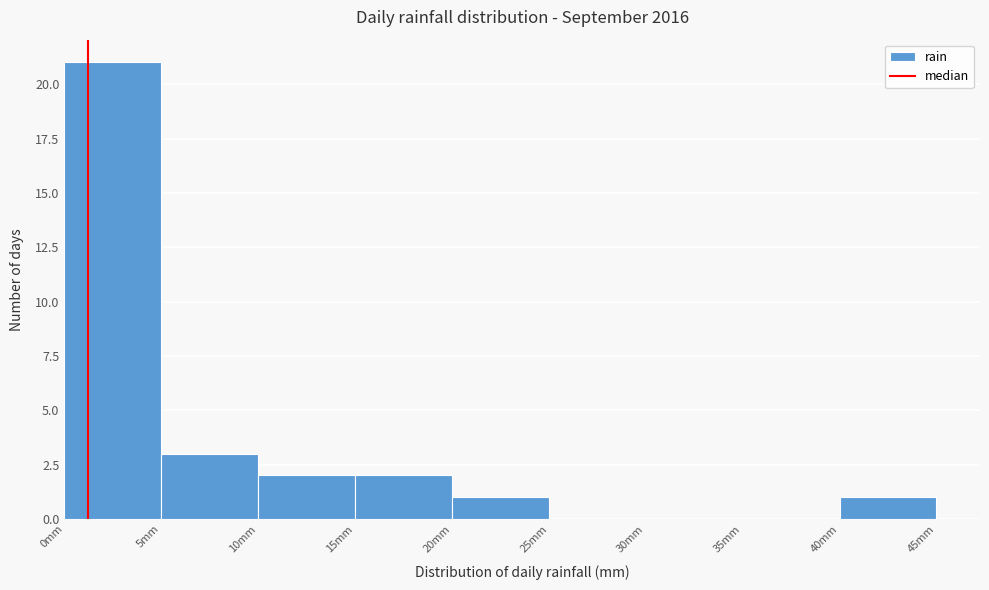

How tall is the bar that spans 0 to 5 on the x-axis? The values are not printed on the chart, so give them approximately, as read against the axis.

21